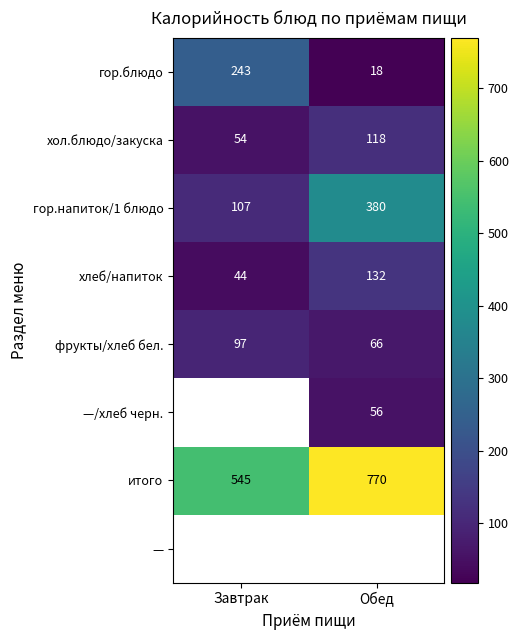

Is the value of итого at Обед greater than the value of хол.блюдо/закуска at Завтрак?

Yes